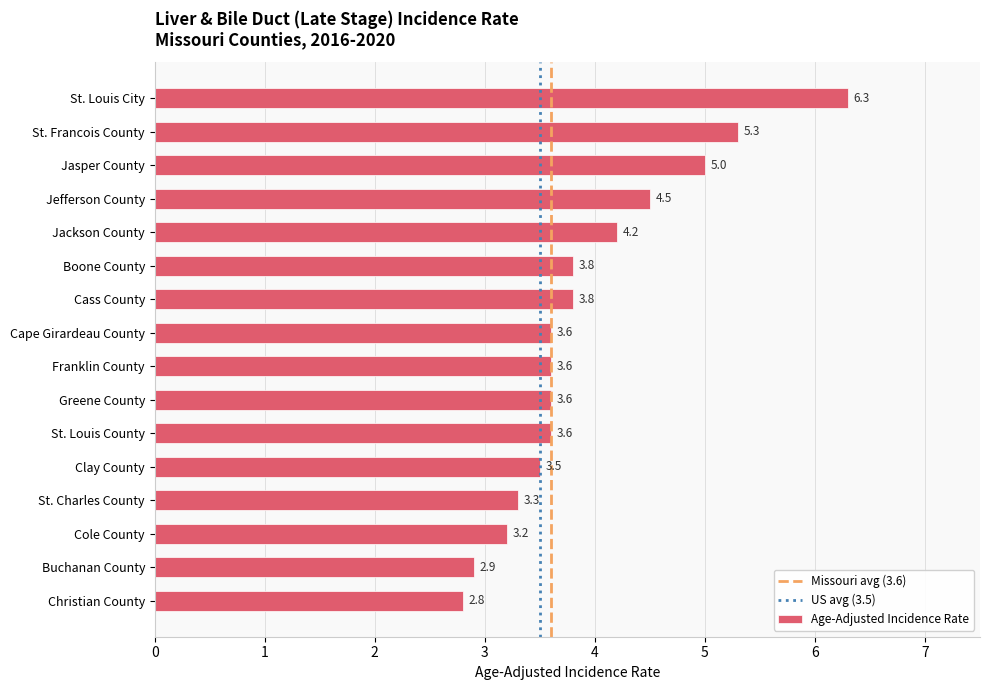

What is the label of the 7th bar from the bottom?

Greene County